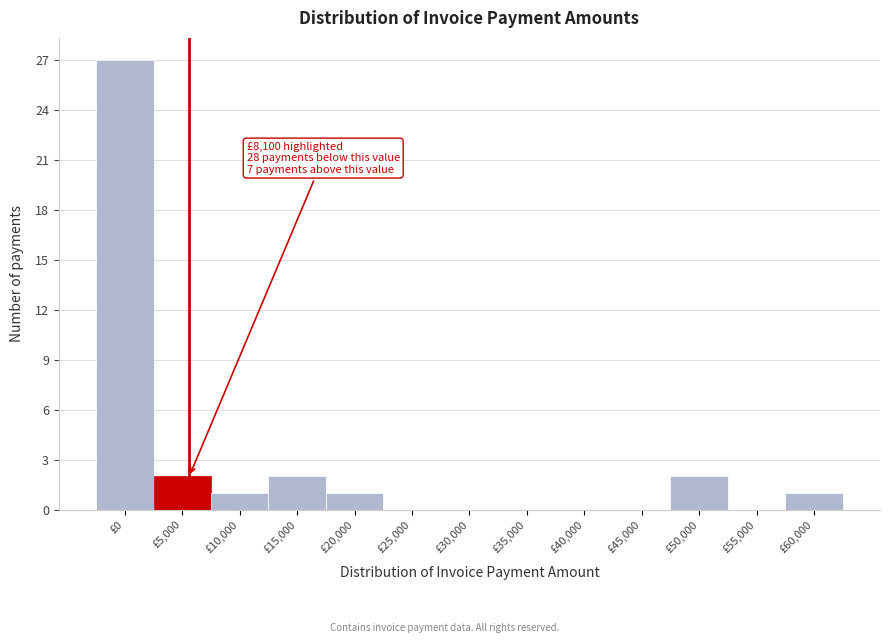

Reading left to right, list all the values displayed in this chart.

£0=27	£5,000=2	£10,000=1	£15,000=2	£20,000=1	£25,000=0	£30,000=0	£35,000=0	£40,000=0	£45,000=0	£50,000=2	£55,000=0	£60,000=1